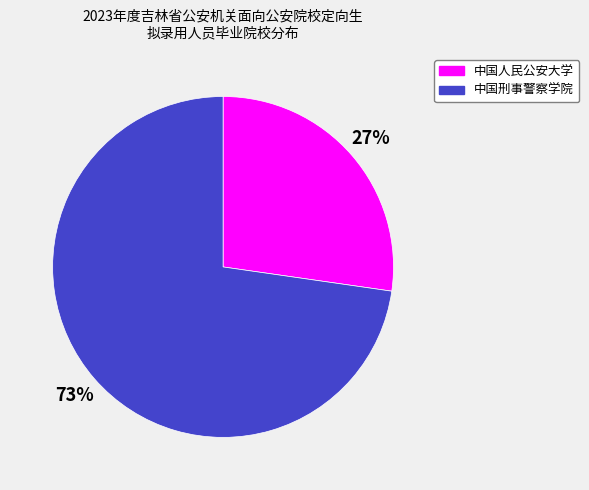

How many slices are in this pie chart?

2